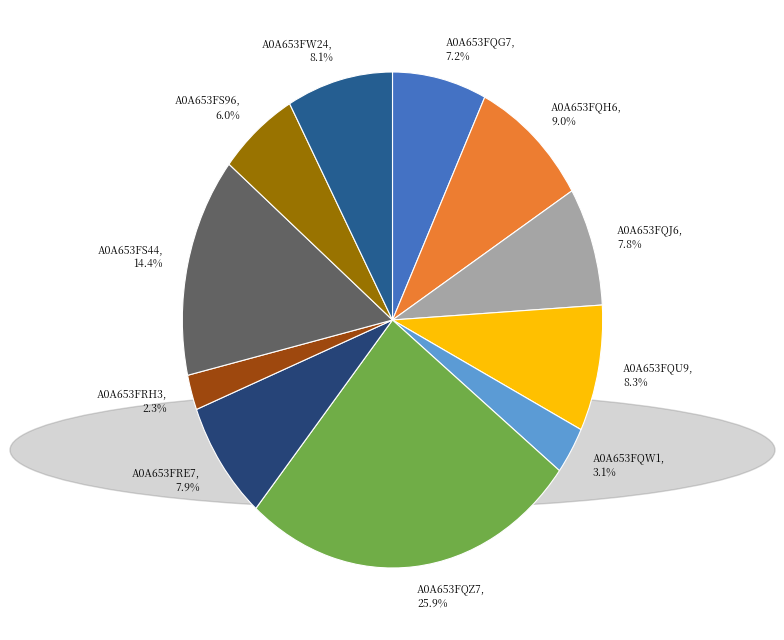

To the nearest percent, what is the average slice percentage?

9%